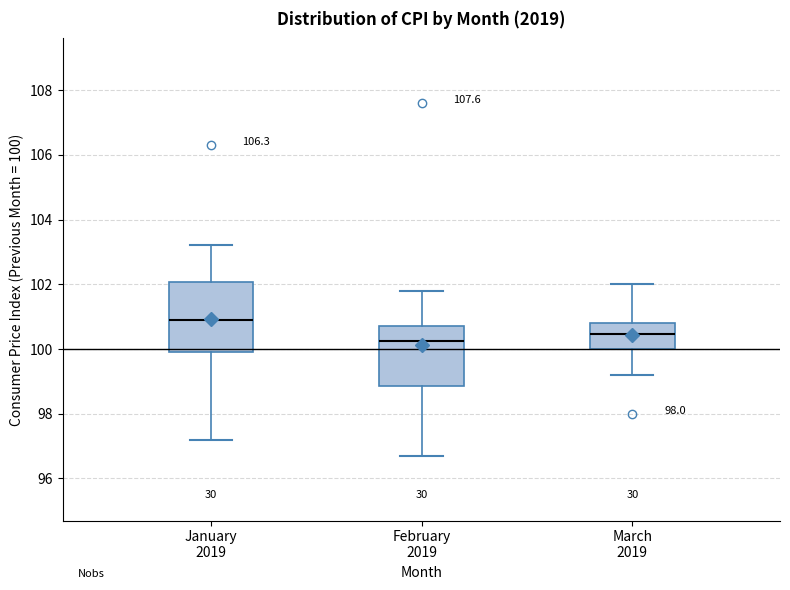

Reading left to right, read every box against the y-axis: the position of its median line, the range the box covers, and the ends of its whiskers. The values are not printed on the chart, so give them approximately, as read against the axis.

January 2019: median 101.0, box 100.0 to 102.0, whiskers 97.2 to 103.2
February 2019: median 100.2, box 98.8 to 100.8, whiskers 96.8 to 101.8
March 2019: median 100.4, box 100.0 to 100.8, whiskers 99.2 to 102.0